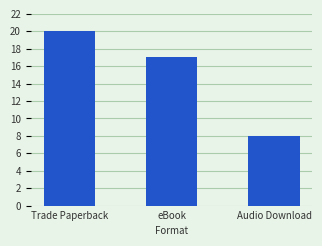

Are the bars horizontal?

No